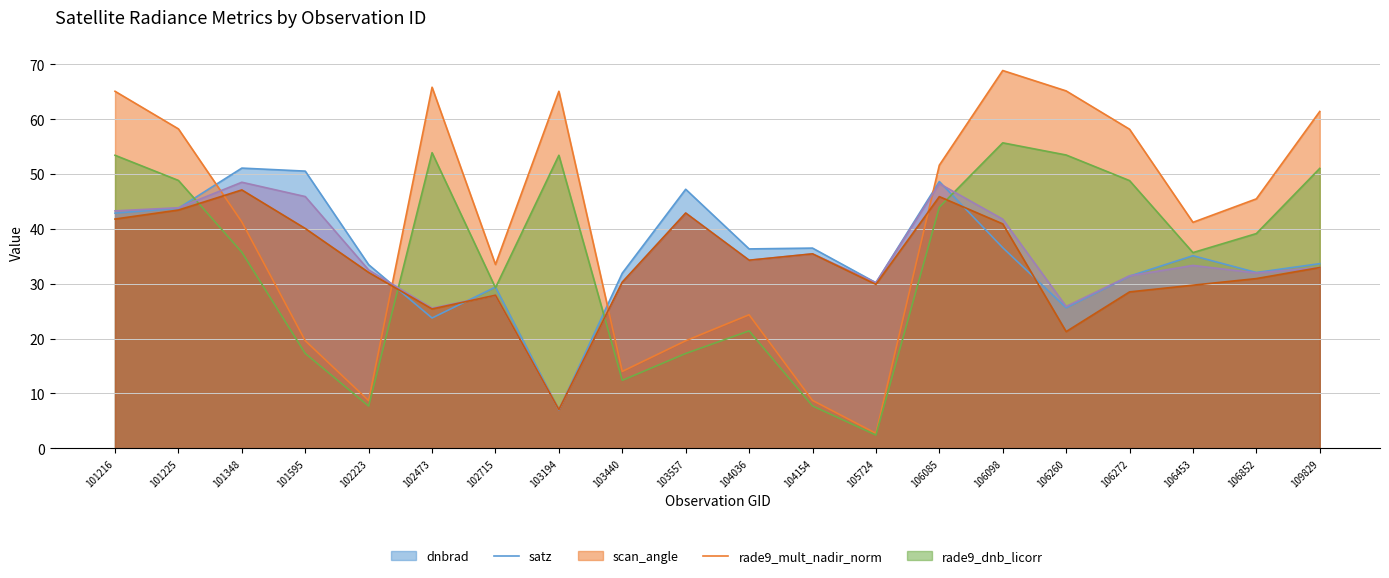

Which series changed the most between 102715 and 105724?

satz